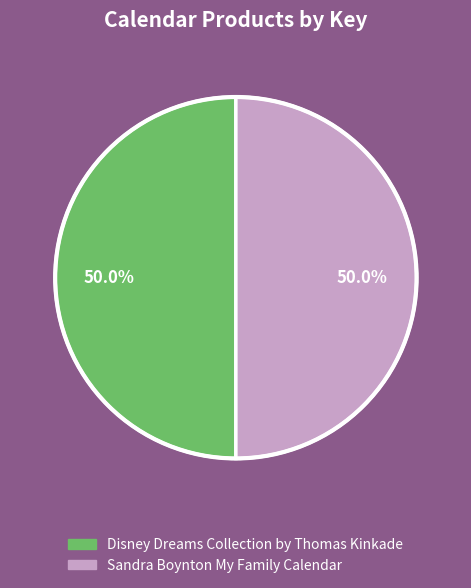

How many segments does this pie chart have?

2